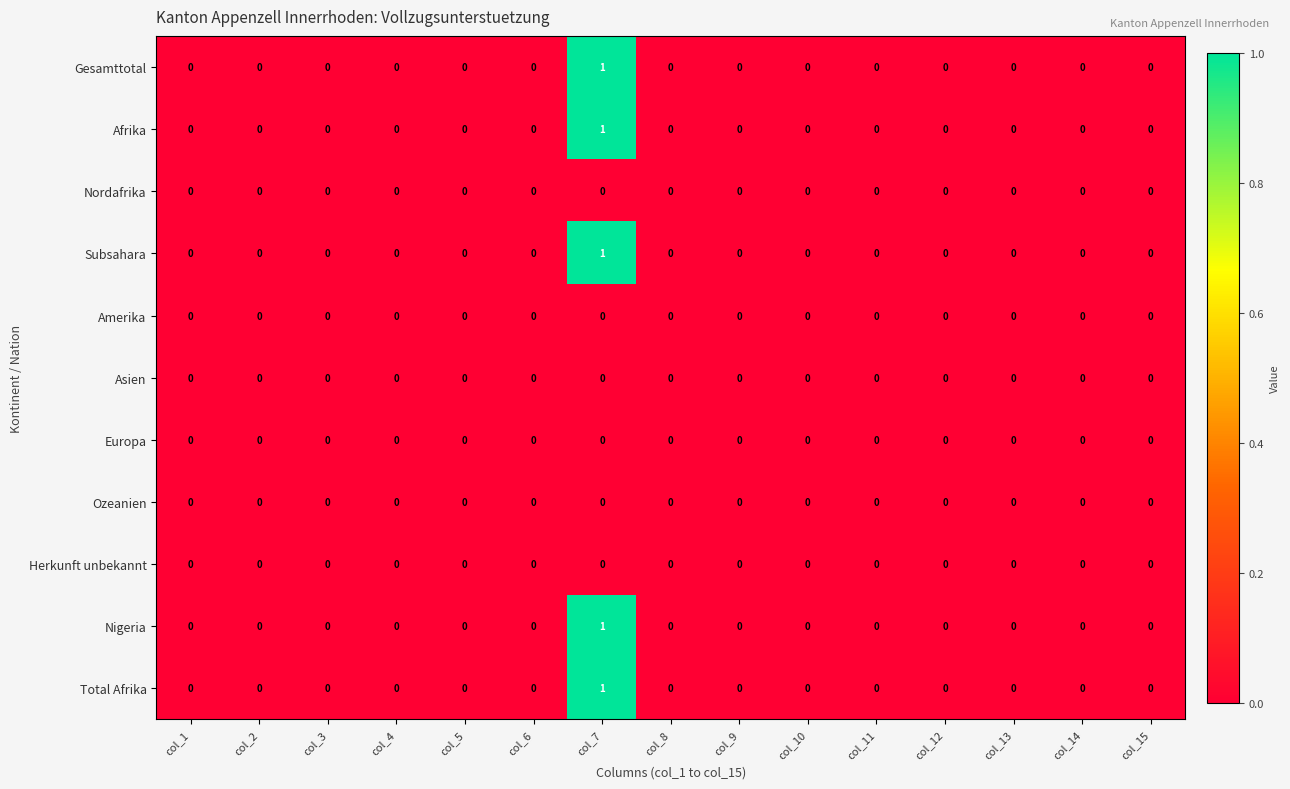

At which category is the sum across all series the highest?

col_7